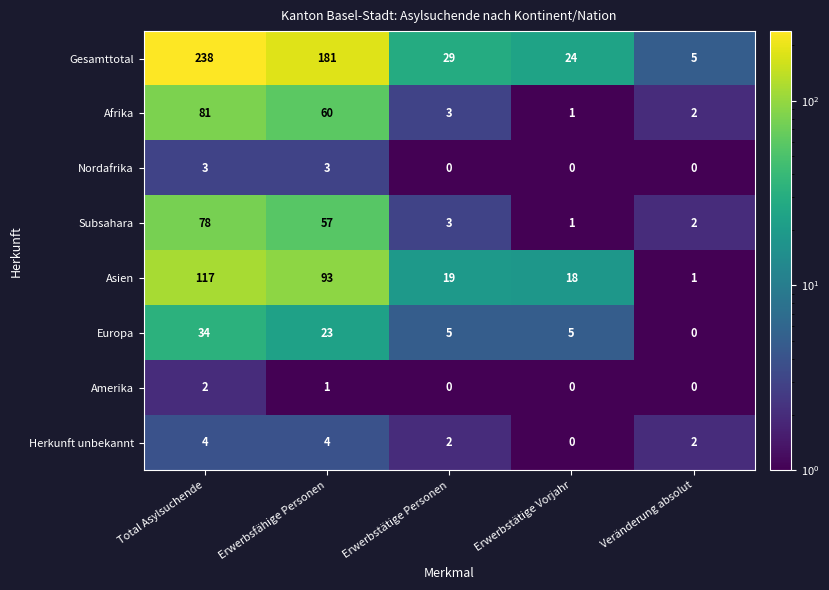

Where does the Herkunft unbekannt series first go above 2?

Total Asylsuchende